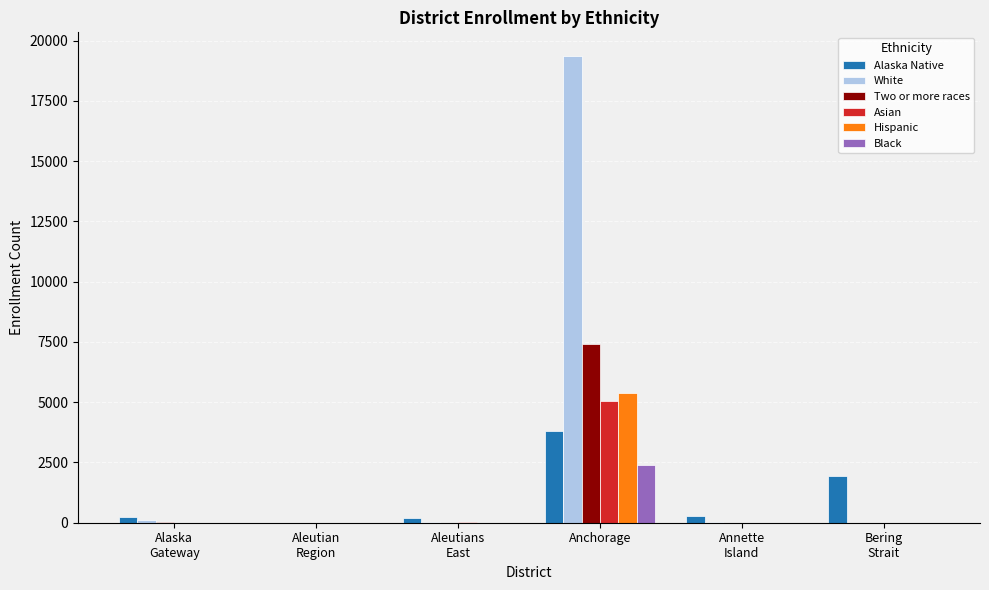

What is the total value across all series at Anchorage?

43387